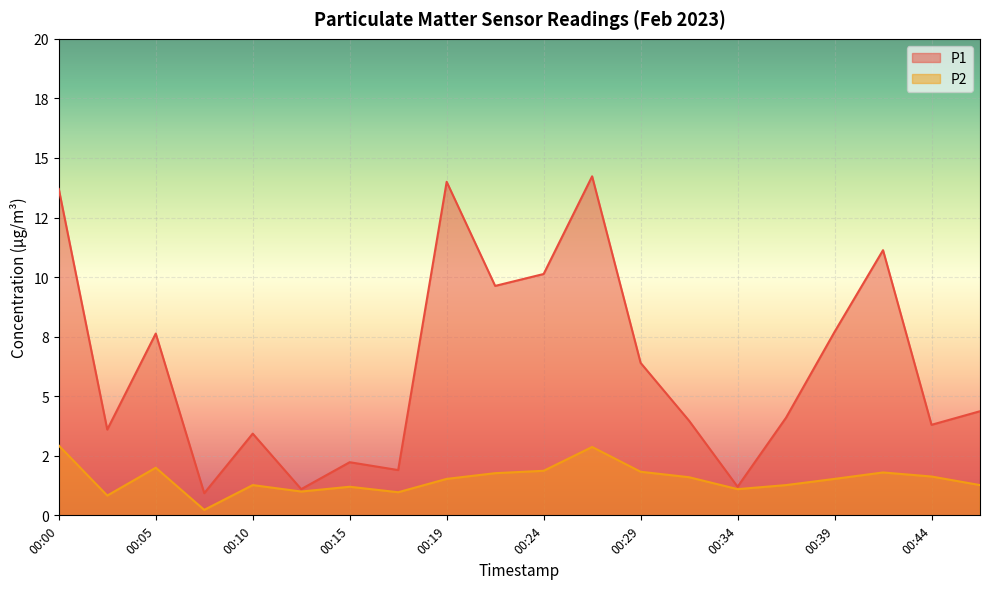

At which label is P1 closest to 7?

00:29